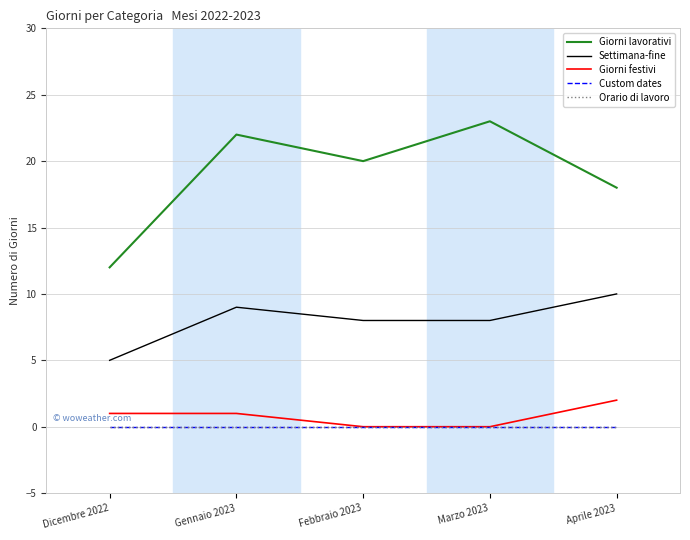

Rank the series at Aprile 2023 from lowest to highest value.

Custom dates, Orario di lavoro, Giorni festivi, Settimana-fine, Giorni lavorativi